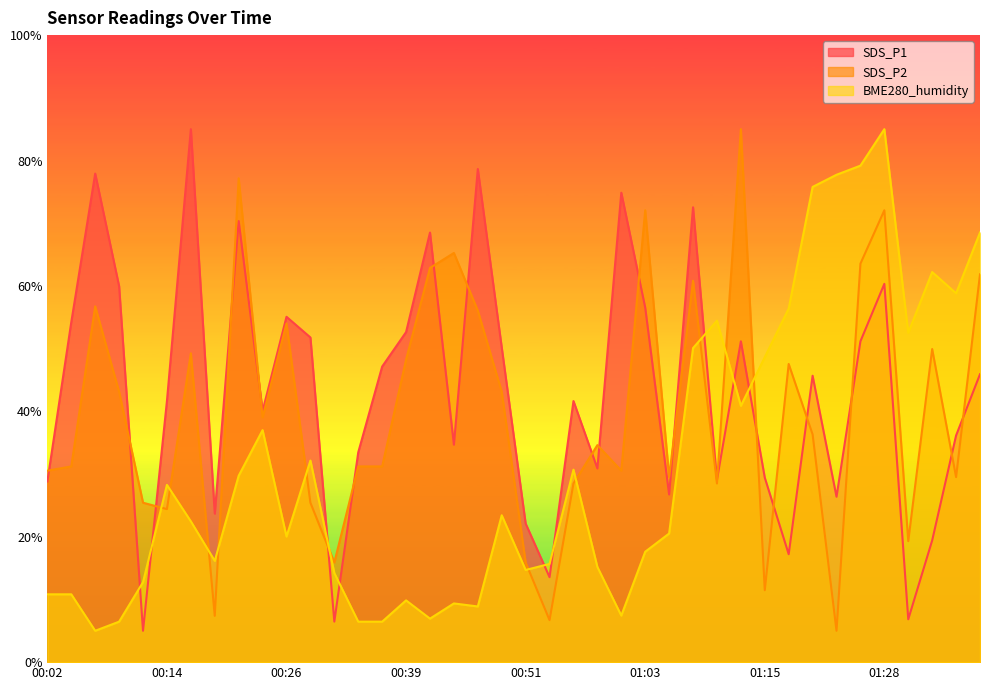

The SDS_P2 series shows 47.6 at 01:18. True or false?

True